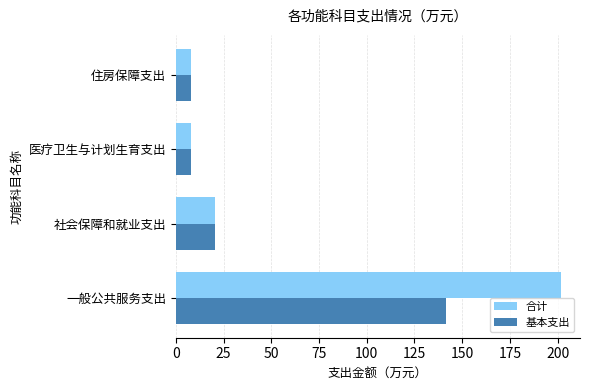

What is the greatest value displayed?

201.7